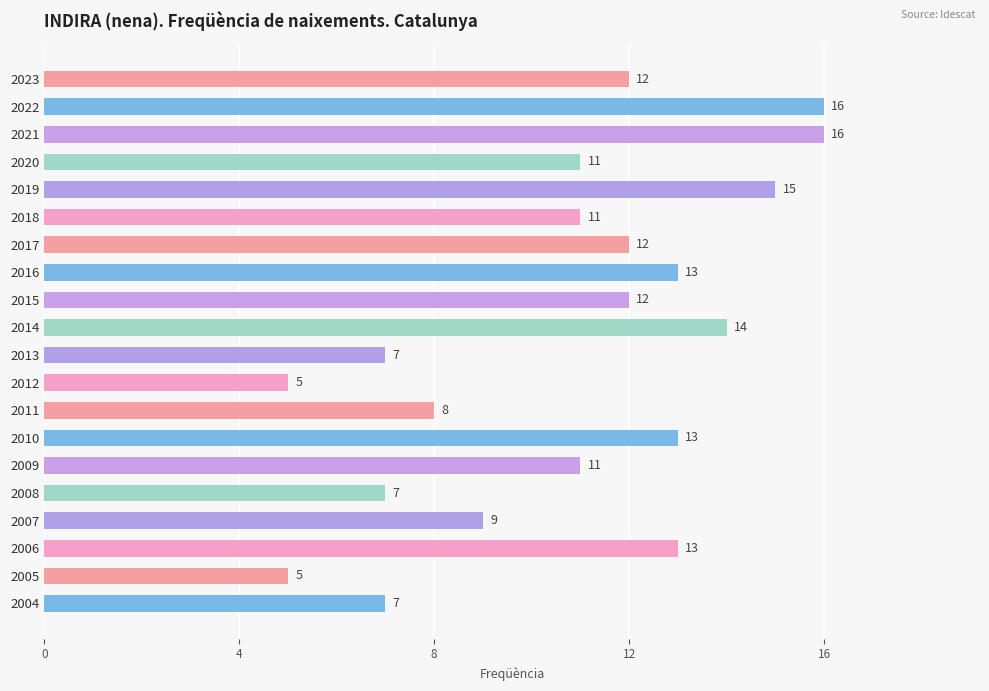

Read the value at 2004, to the nearest 5.

5